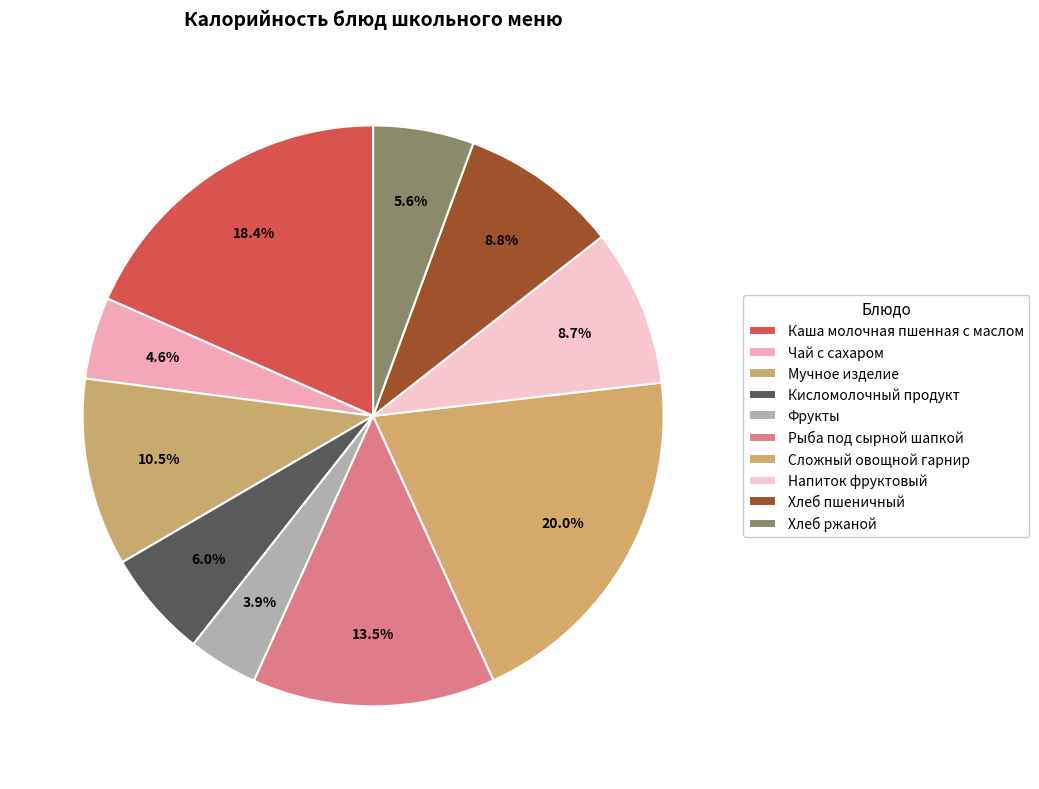

How many segments does this pie chart have?

10